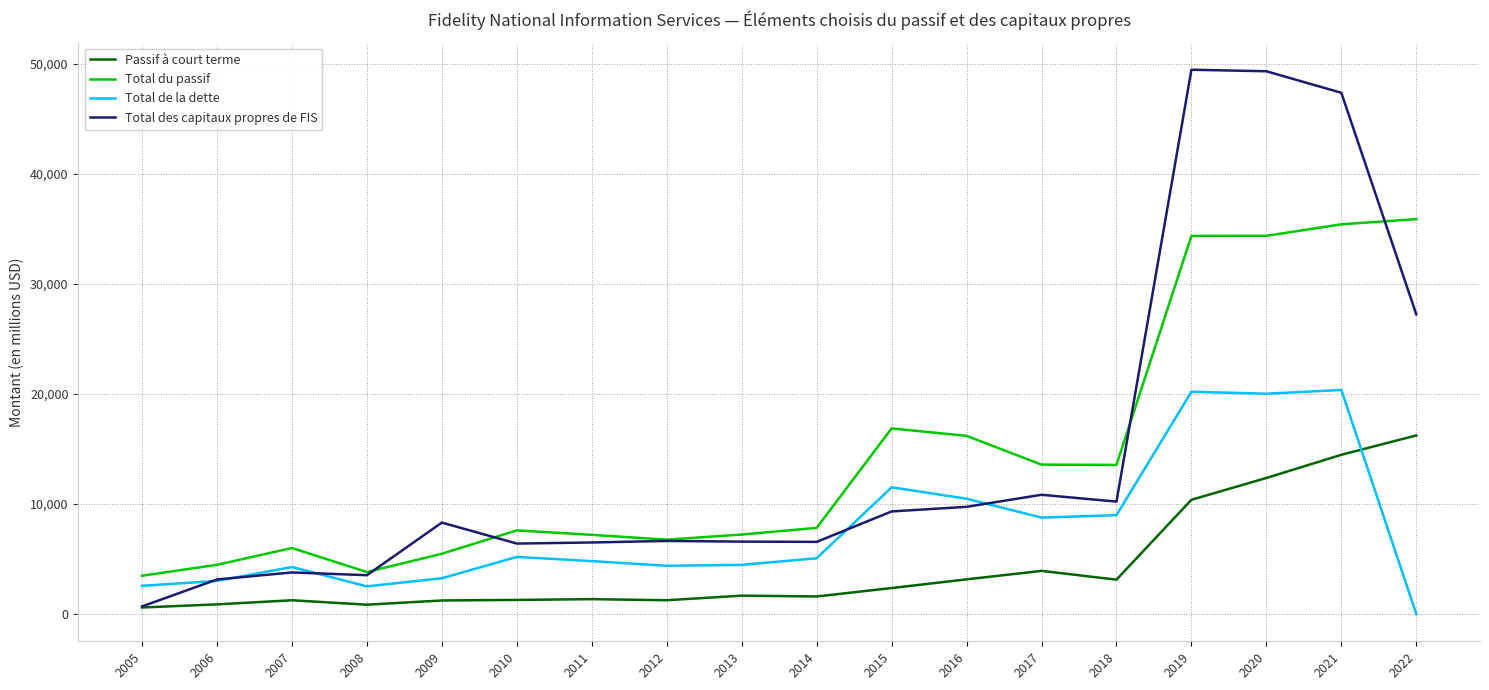

What is the greatest value displayed?

49440